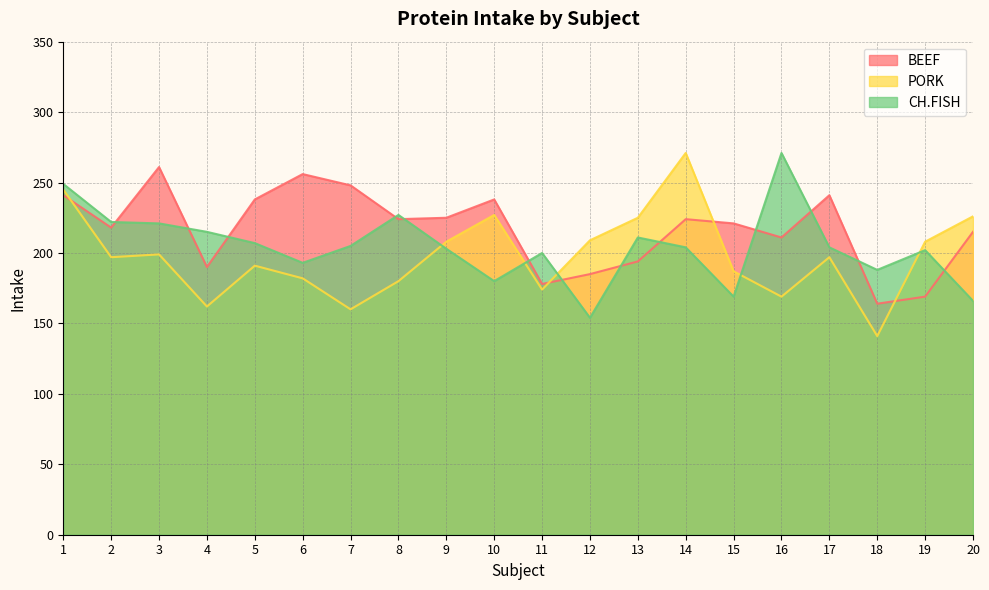

Reading left to right, transcribe all the data shown in this chart.

BEEF: 241	218	261	190	238	256	248	224	225	238	178	185	194	224	221	211	241	164	169	215
PORK: 245	197	199	162	191	182	160	180	208	227	174	209	225	271	187	169	197	141	208	226
CH.FISH: 249	222	221	215	207	193	205	227	203	180	200	154	211	204	169	271	204	188	202	166